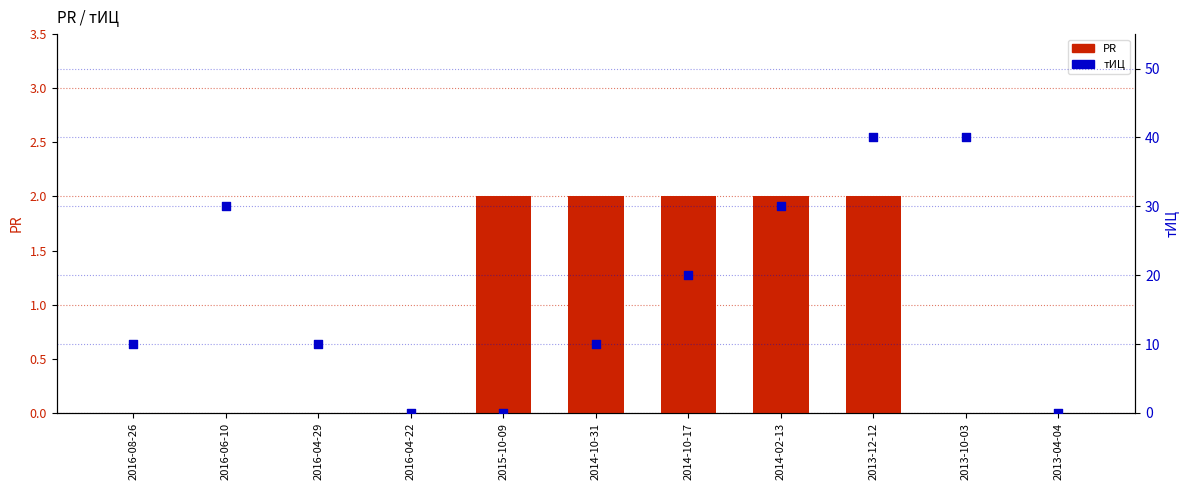

Is the value of тИЦ at 2016-04-29 greater than the value of PR at 2016-06-10?

Yes